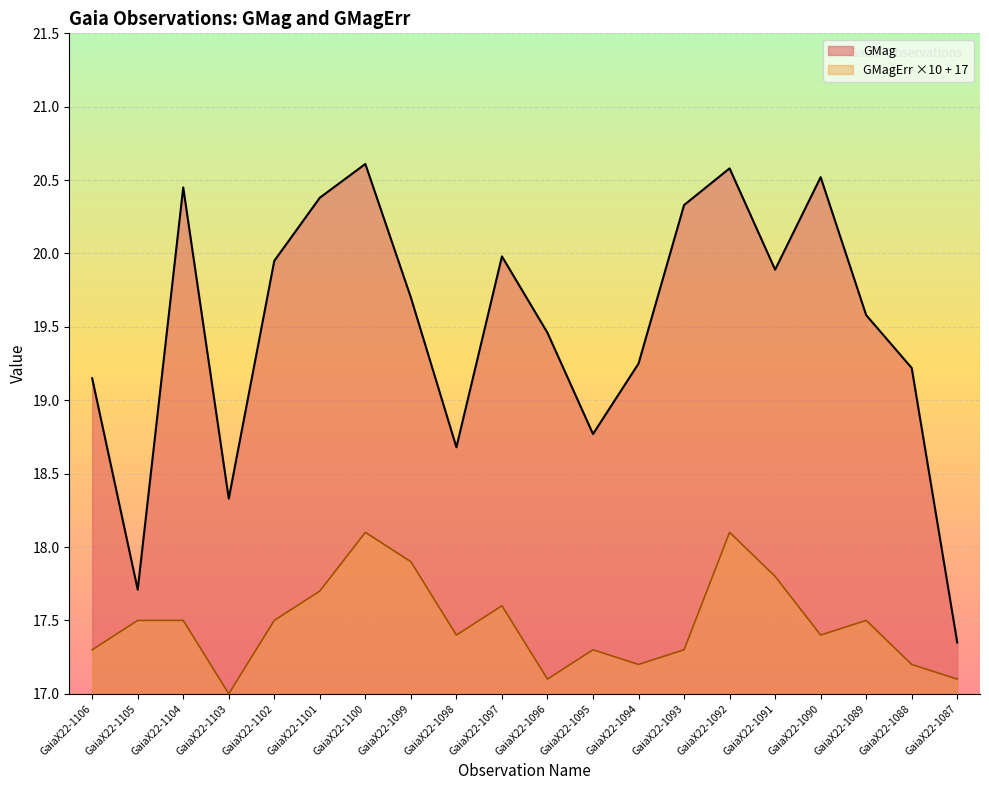

Is the value of GMagErr at GaiaX22-1103 greater than the value of GMag at GaiaX22-1100?

No